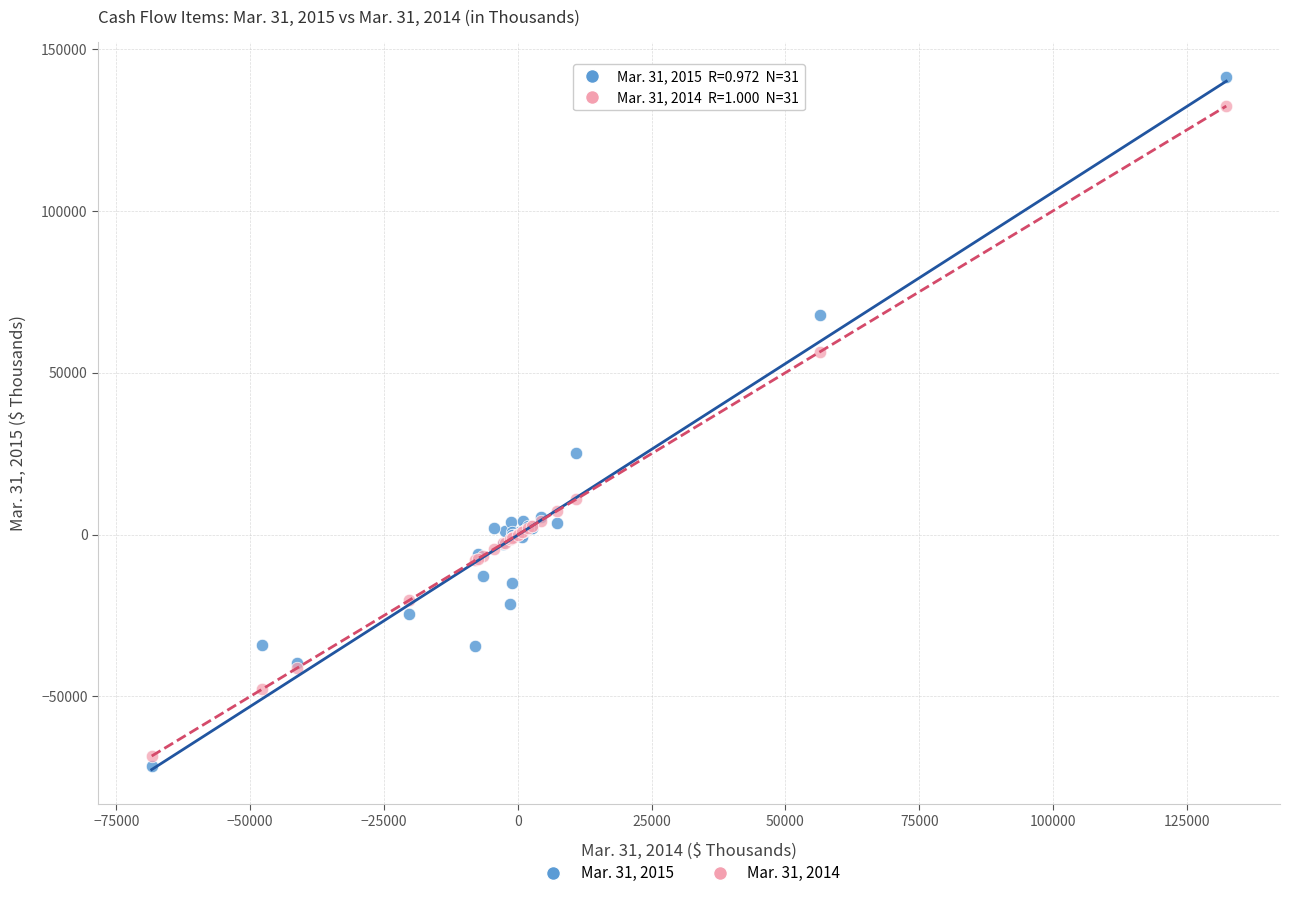

Which series reaches the maximum Y coordinate?

Mar. 31, 2015